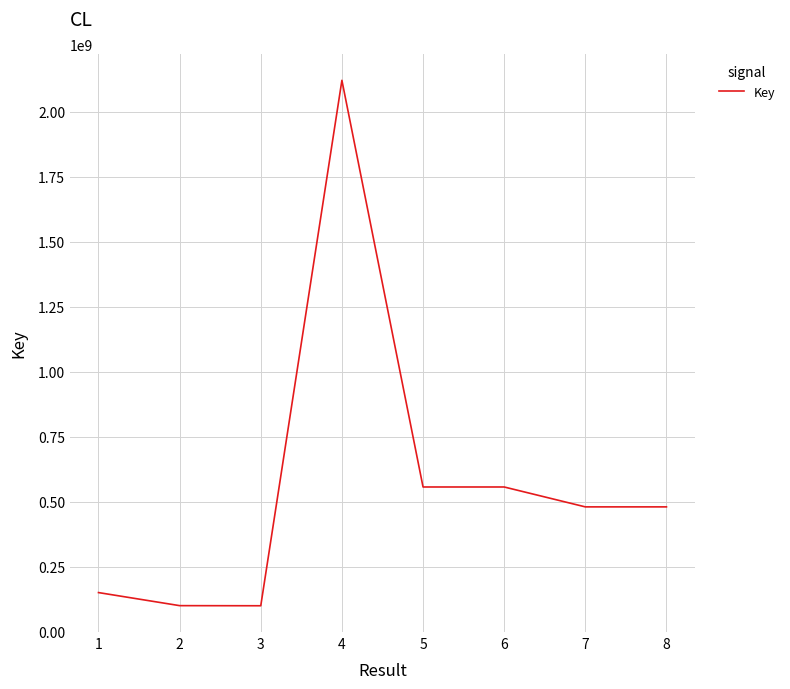

Which has a higher value, 6 or 3?

6